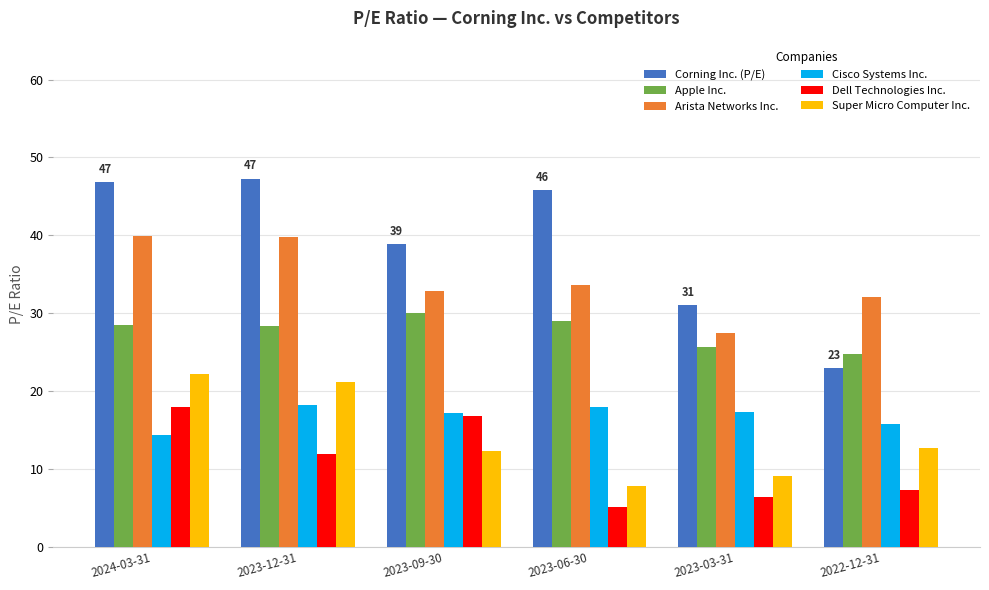

What is the sum of the Arista Networks Inc. values at 2022-12-31 and 2023-03-31?

59.5